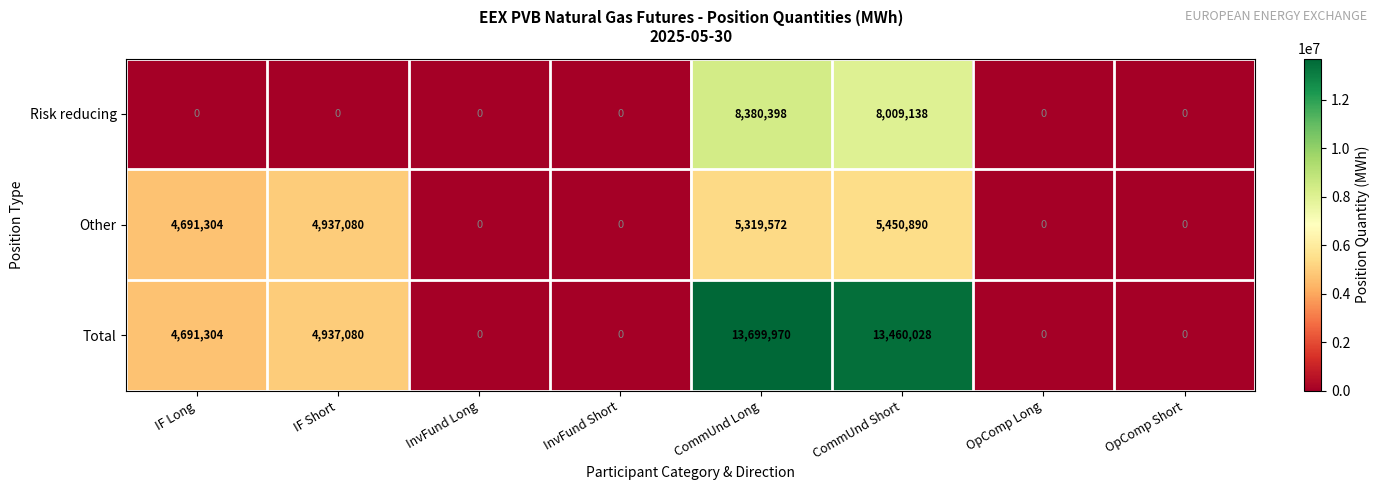

What is the difference between the maximum and minimum values in the Other series?

5450890